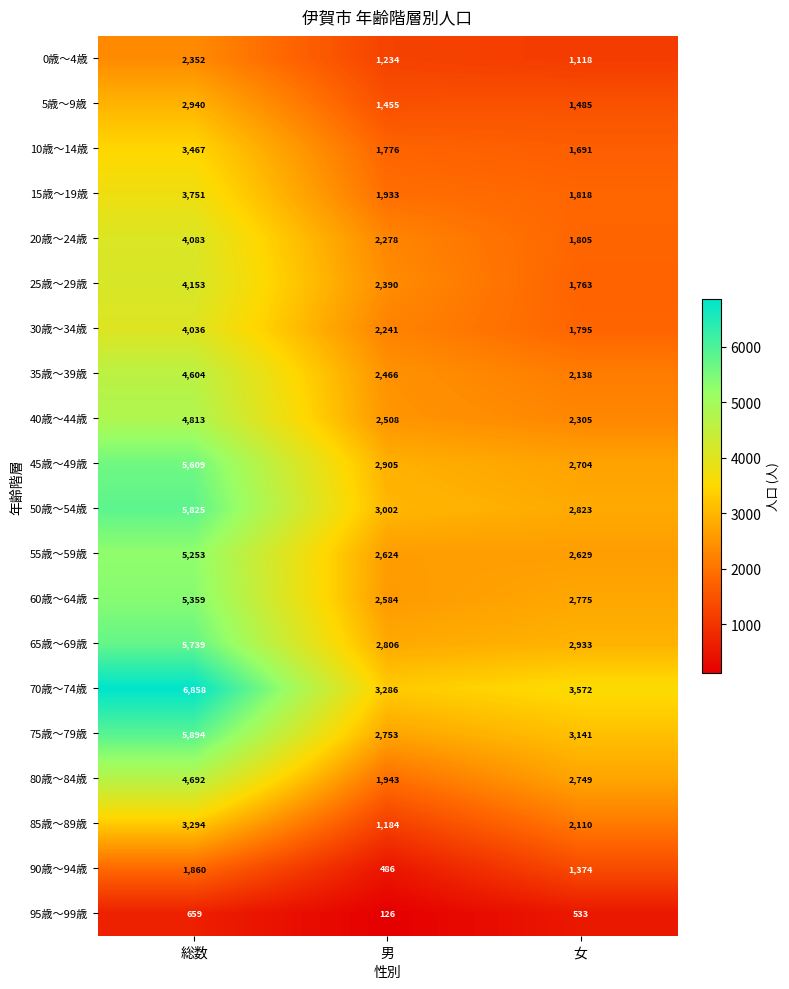

What is the smallest value displayed?

126